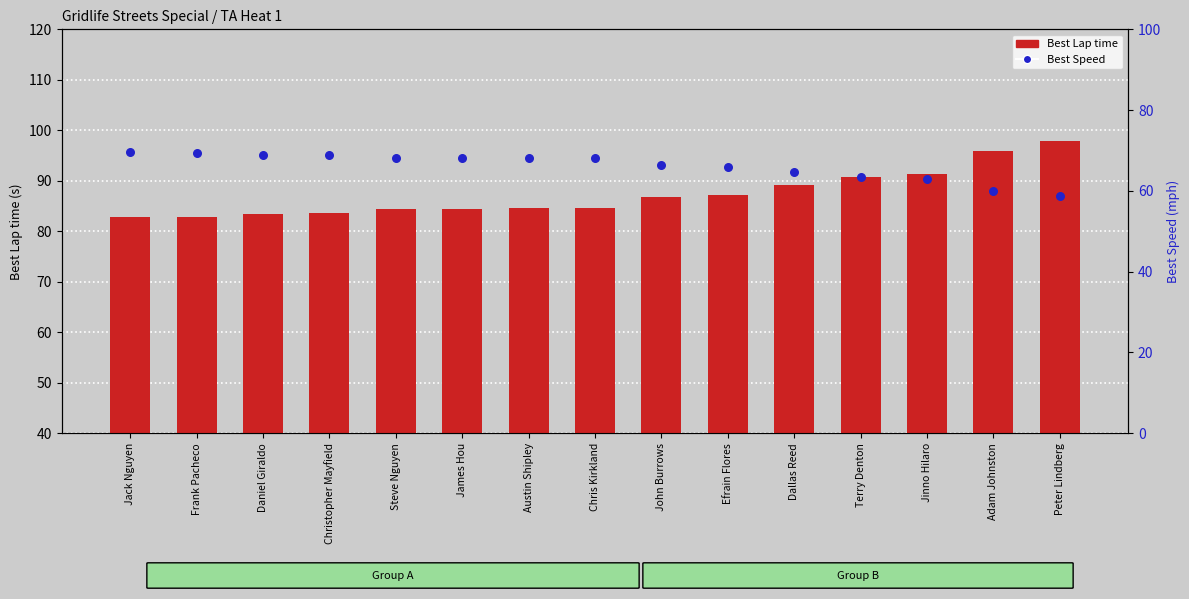

What is the total value across all series at Daniel Giraldo?

152.5